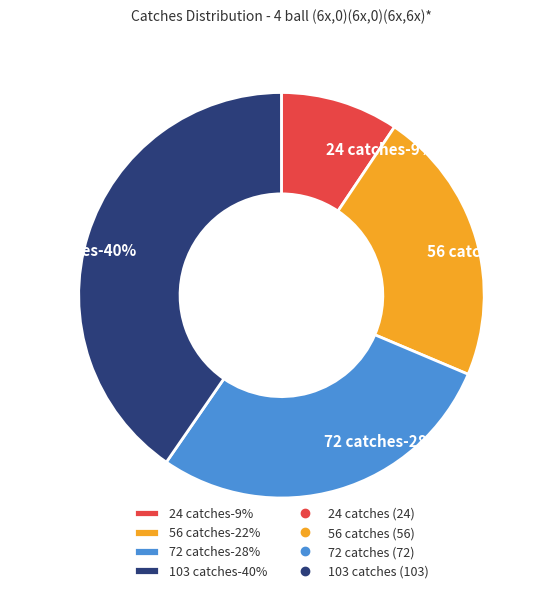

Combined, do 56 catches and 103 catches account for over 50%?

Yes